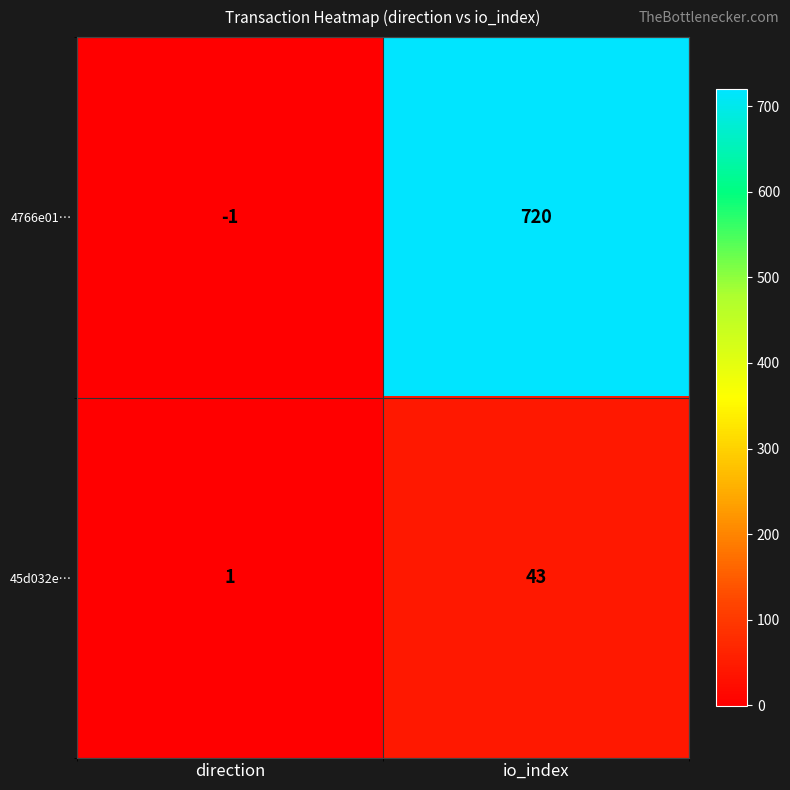

What is the sum of the 4766e01… values at direction and io_index?

719